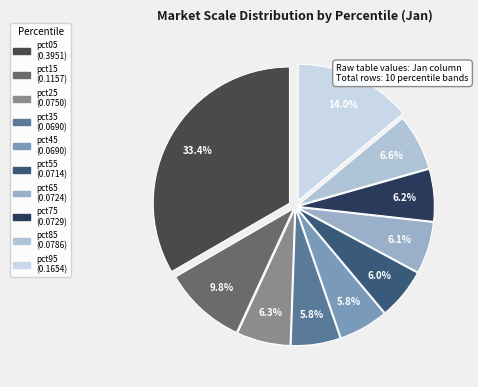

To the nearest percent, what is the difference between the largest and smallest slice percentages?

28%